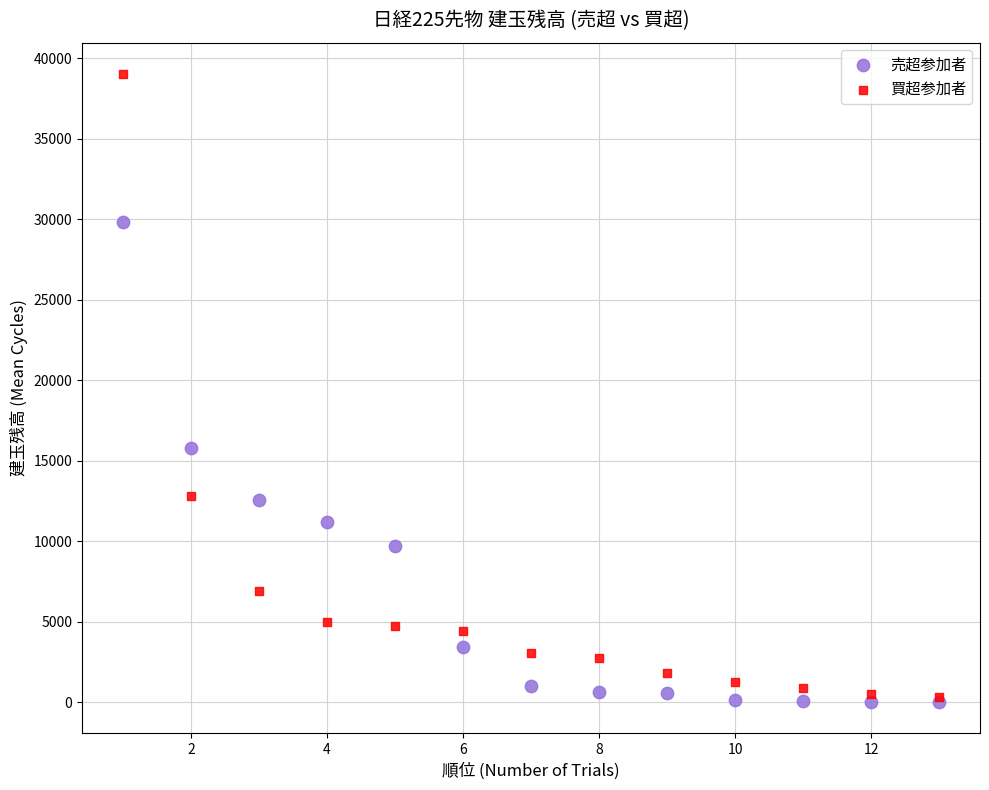

In the 買超参加者 series, what Y value is closest to 19678?

12781